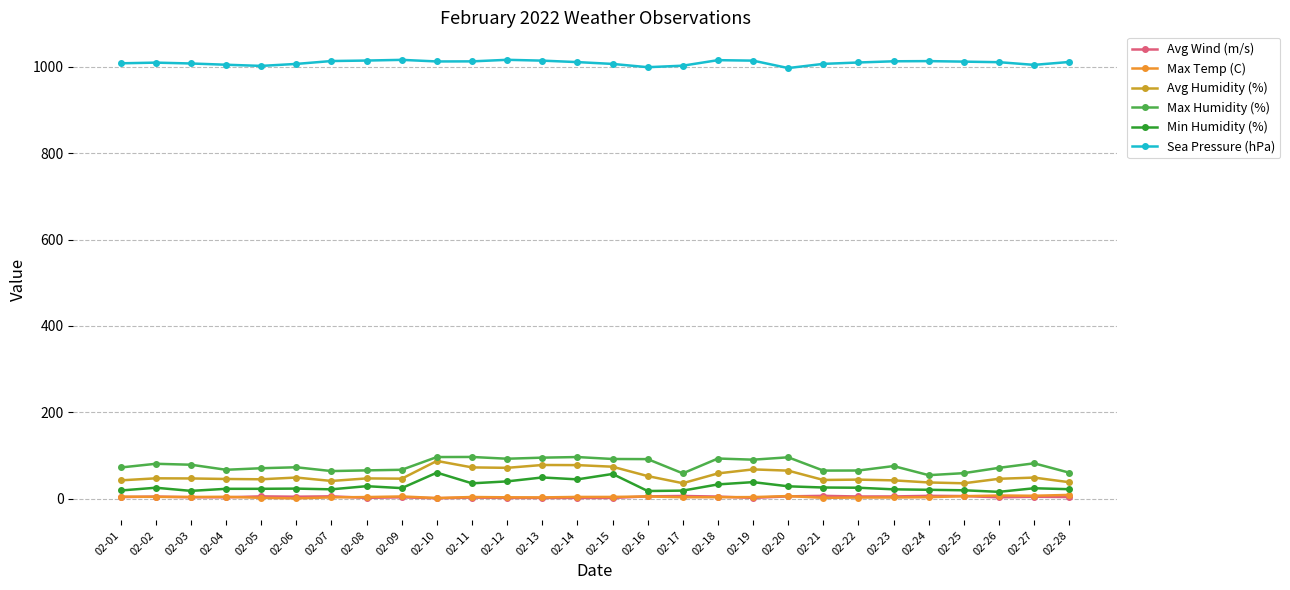

How many distinct data groups are displayed?

6